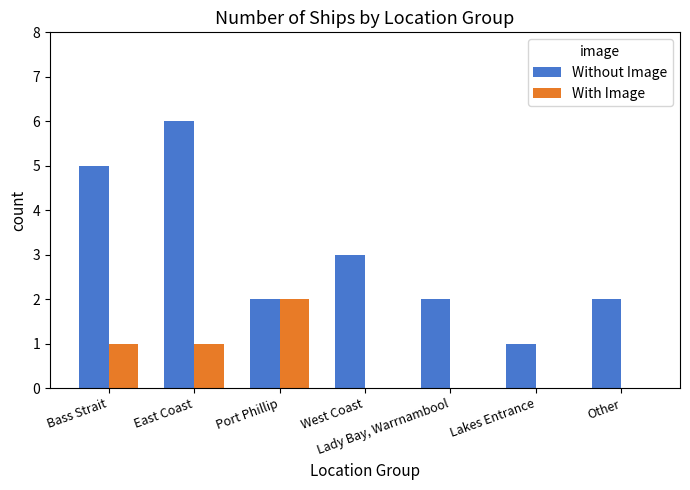

Which series has the largest total across all categories?

Without Image